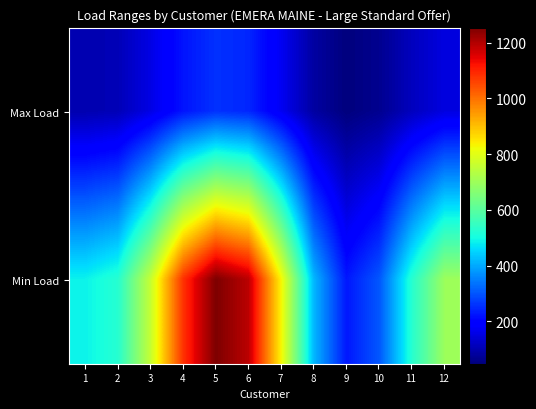

Reading left to right, list all the values displayed in this chart.

Max Load: 1=100.4	2=108.2	3=156.2	4=222.5	5=258.1	6=244.8	7=171.3	8=86.1	9=48.5	10=67.5	11=115.9	12=150.8
Min Load: 1=487.7	2=526.0	3=759.0	4=1081.4	5=1254.1	6=1189.8	7=832.2	8=416.9	9=226.9	10=302.5	11=525.5	12=698.6